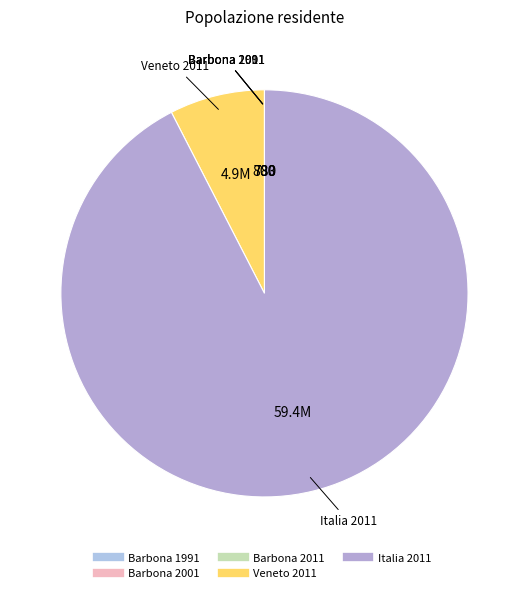

Which slice represents more than half of the pie?

Italia 2011